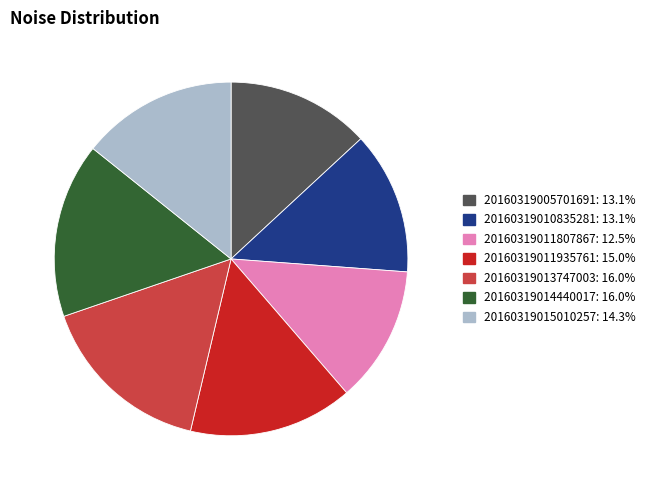

Is it true that 20160319011807867 is 12% of the pie?

True